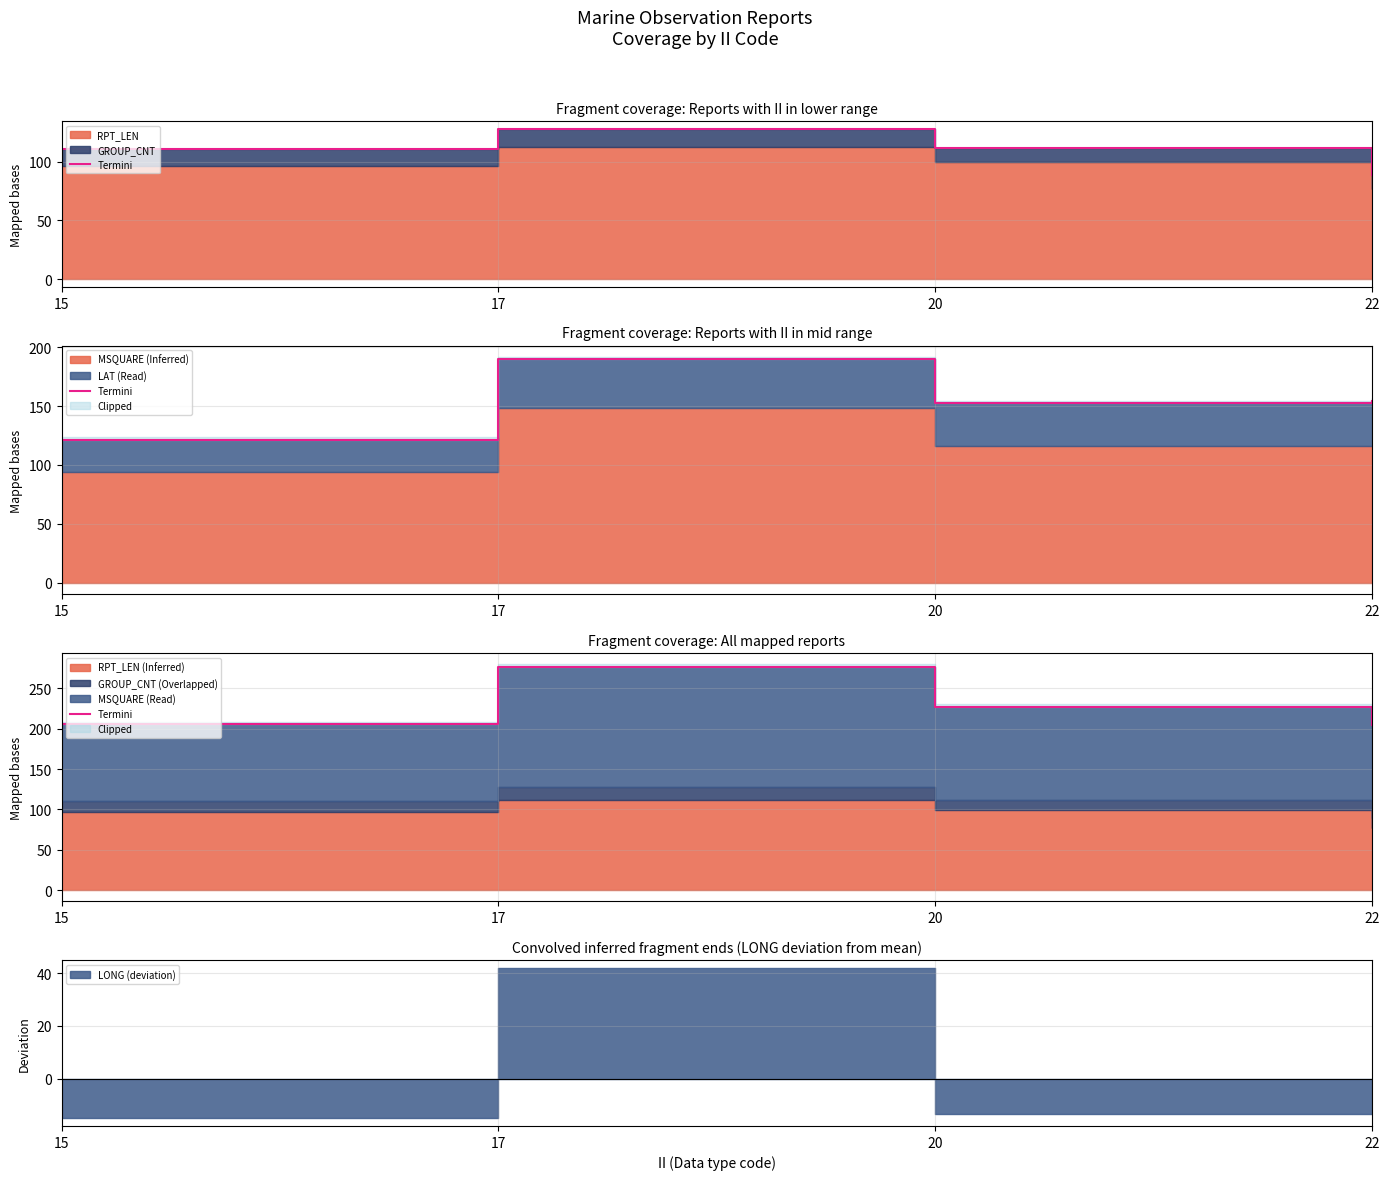

What is the maximum value shown in the chart?

276.8